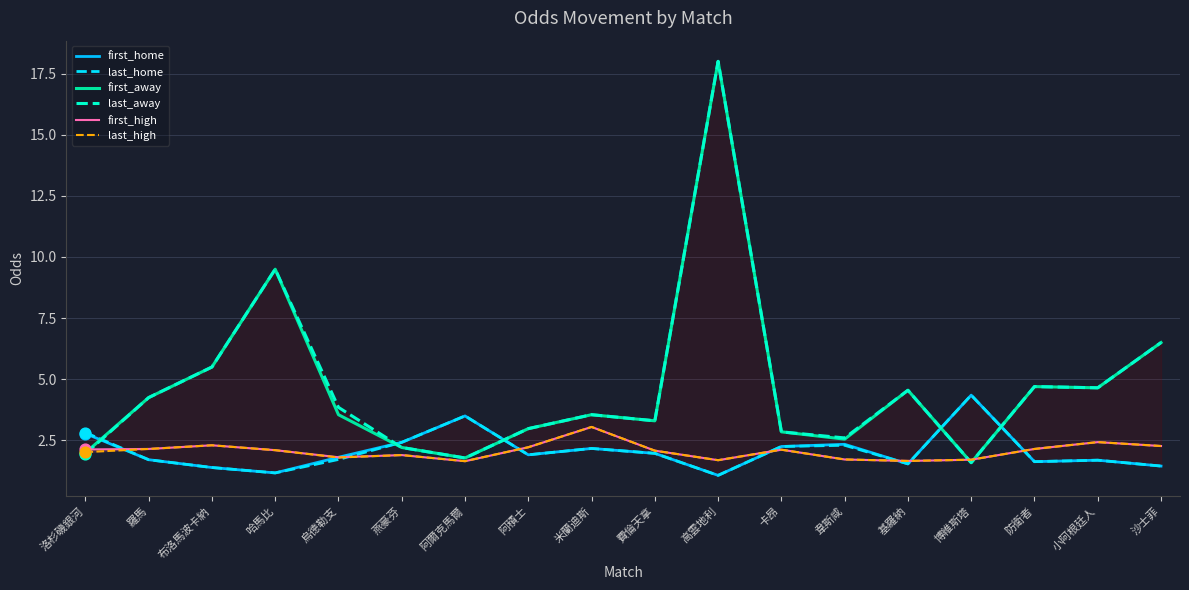

What are all the series names shown in the legend?

first_home, last_home, first_away, last_away, first_high, last_high